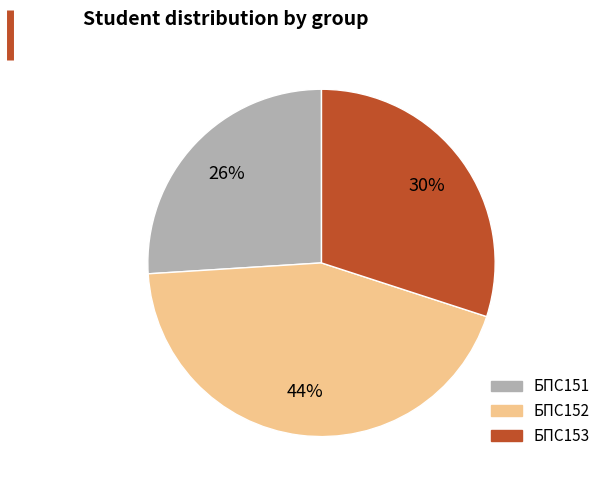

What is the smallest slice in the pie chart?

БПС151